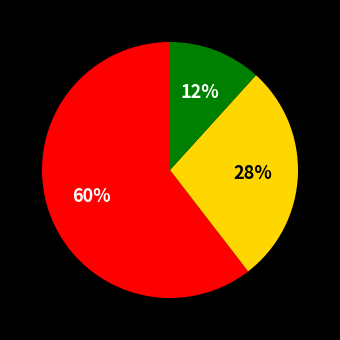

Is there a majority slice in this chart?

Yes